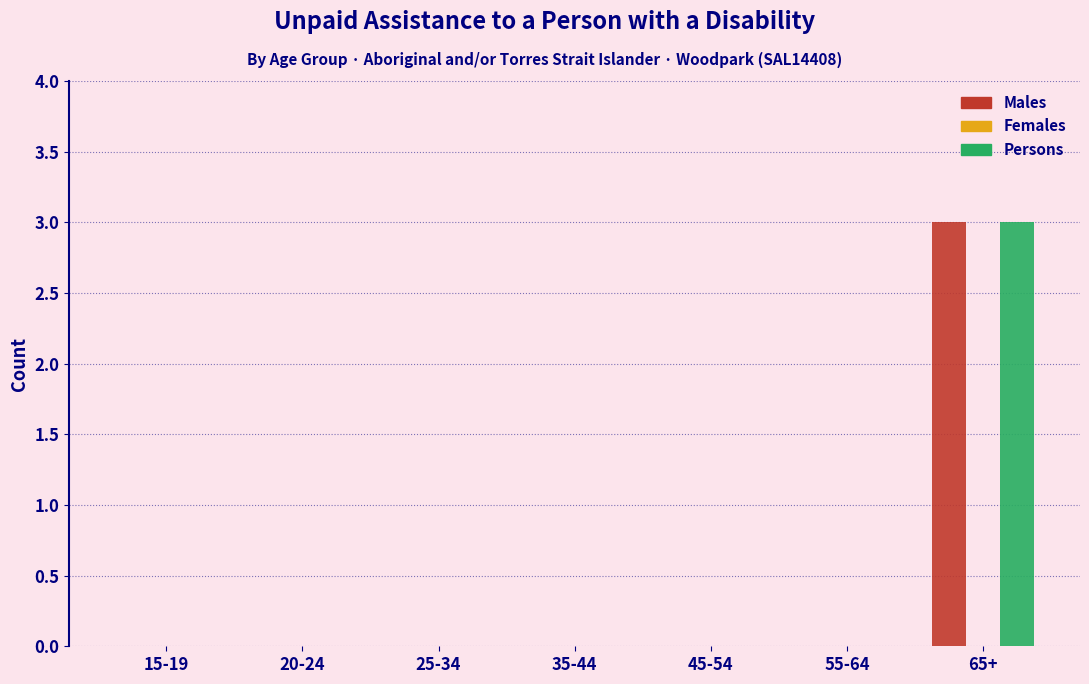

At which category is the sum across all series the highest?

65+